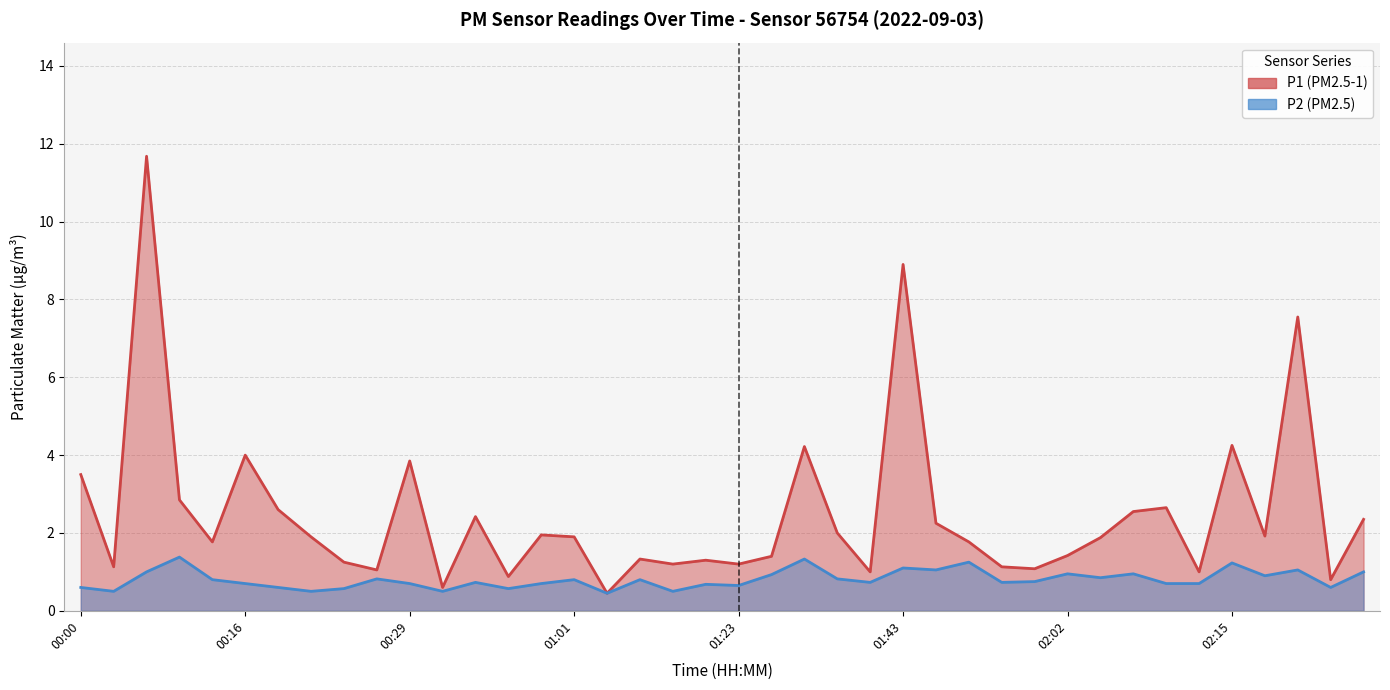

Which has a higher value, 01:51 or 01:09?

01:51